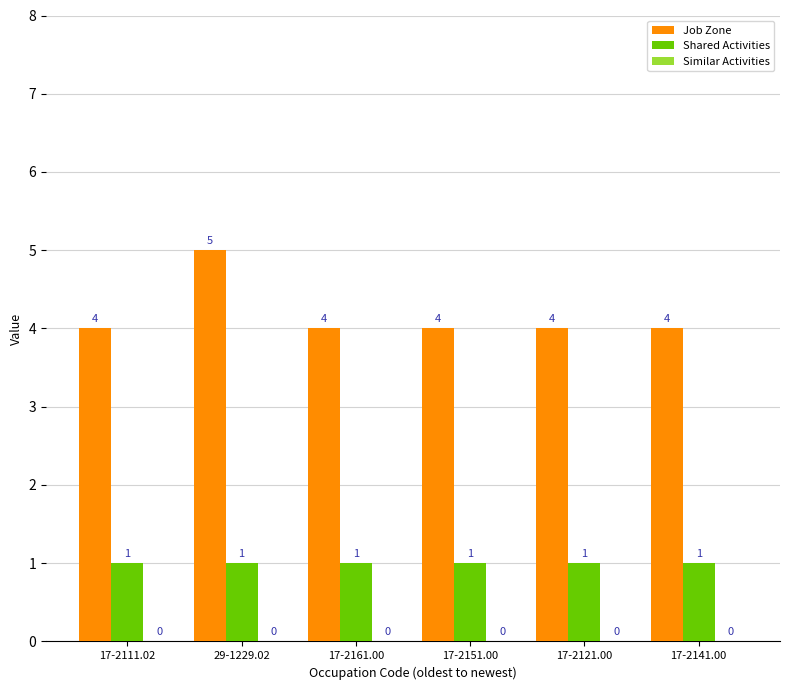

Rank the series at 17-2151.00 from highest to lowest value.

Job Zone, Shared Activities